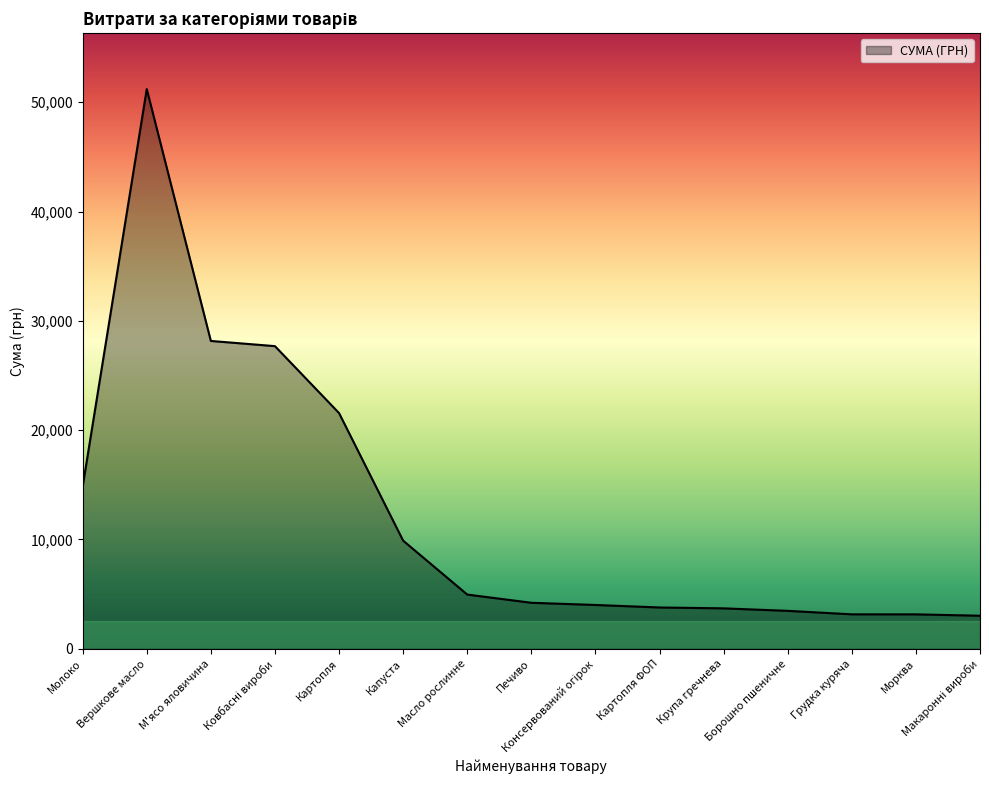

Does the chart have visible grid lines?

No